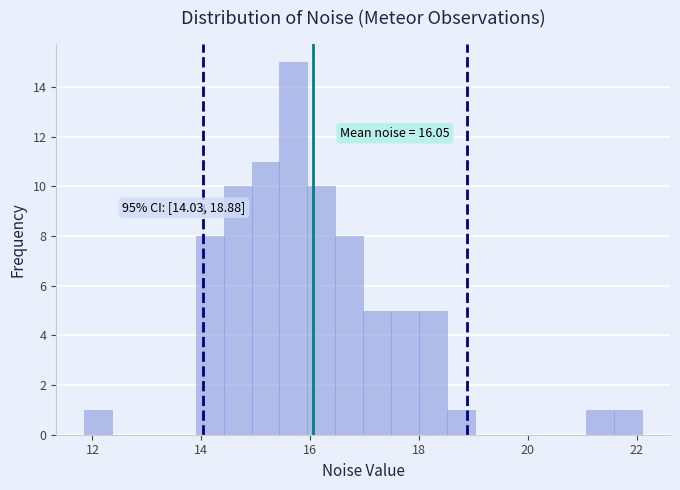

Around what value on the x-axis is the tallest bar? Give the approximate position of its centre, as read against the axis.

15.6